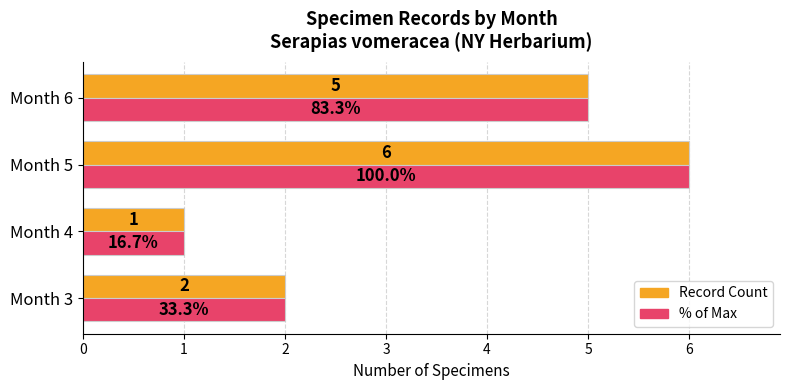

At which category is the sum across all series the highest?

Month 5